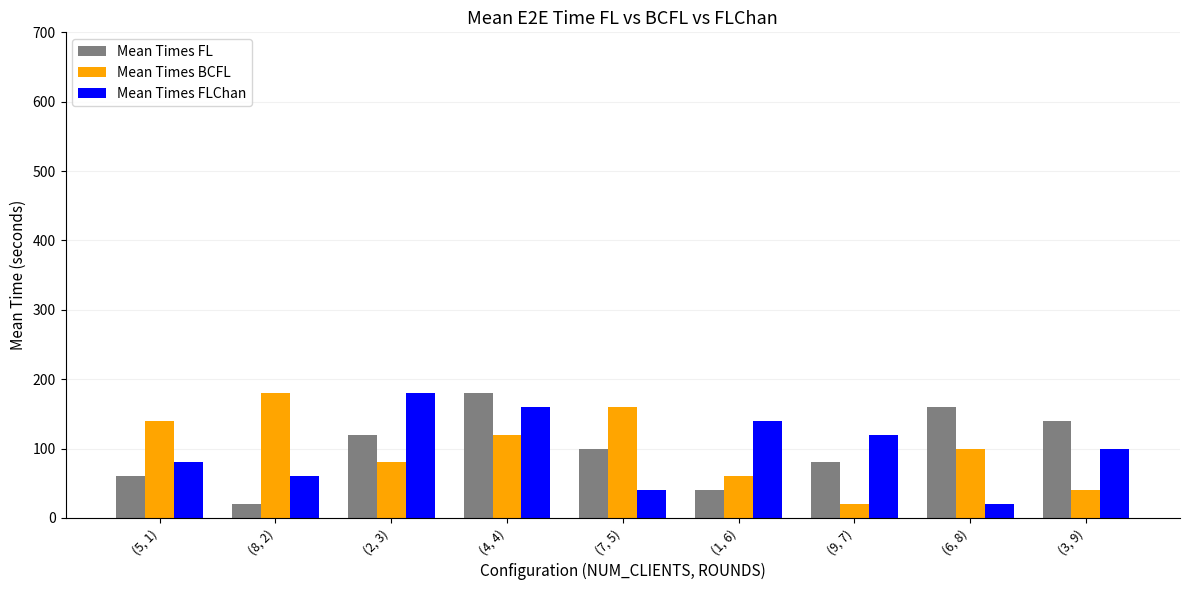

What is the sum of all Mean Times BCFL values?

900